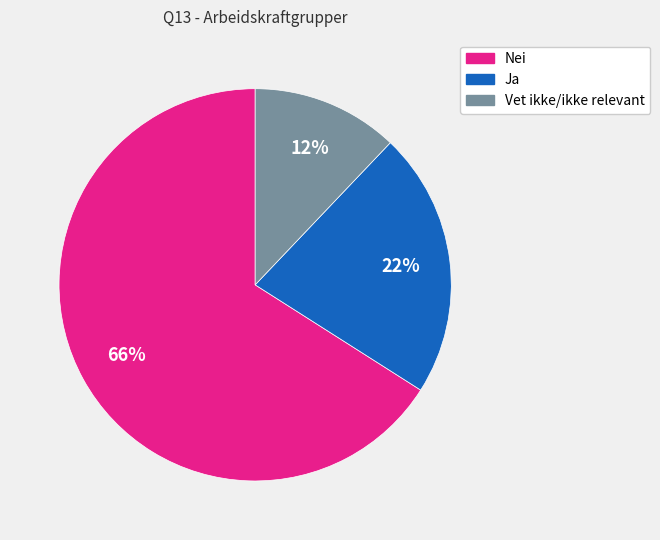

Count the number of slices in the pie.

3